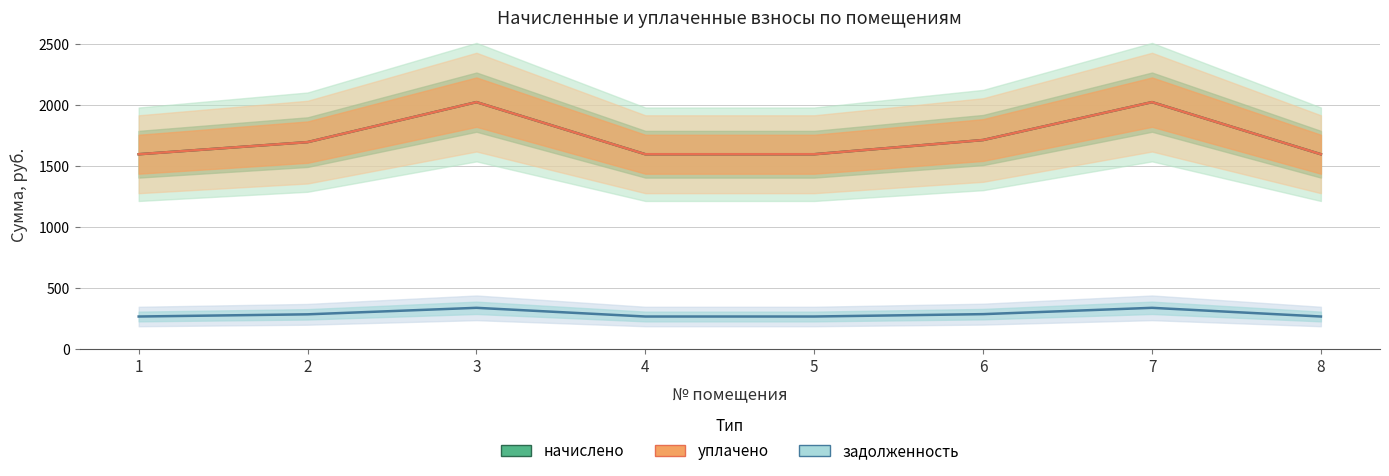

At 4, list the series in order from smallest to largest.

задолженность, начислено, уплачено